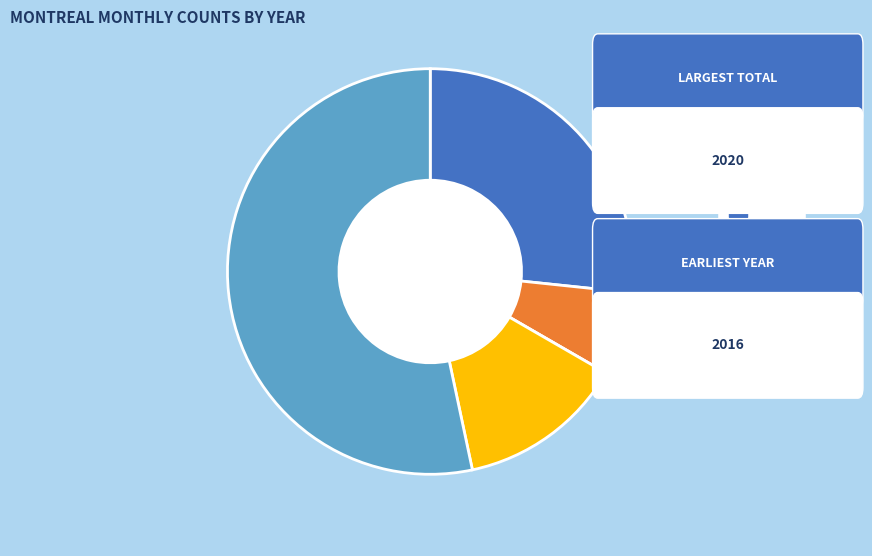

True or false: 2017 accounts for 7% of the total.

True